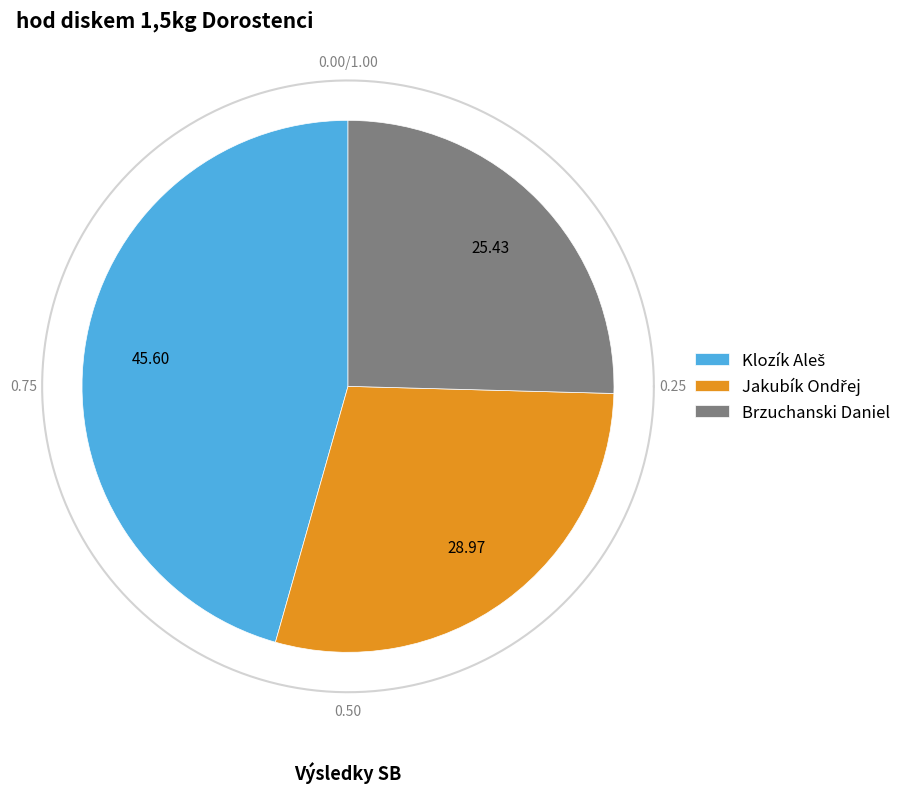

Which slice is the smallest?

Brzuchanski Daniel